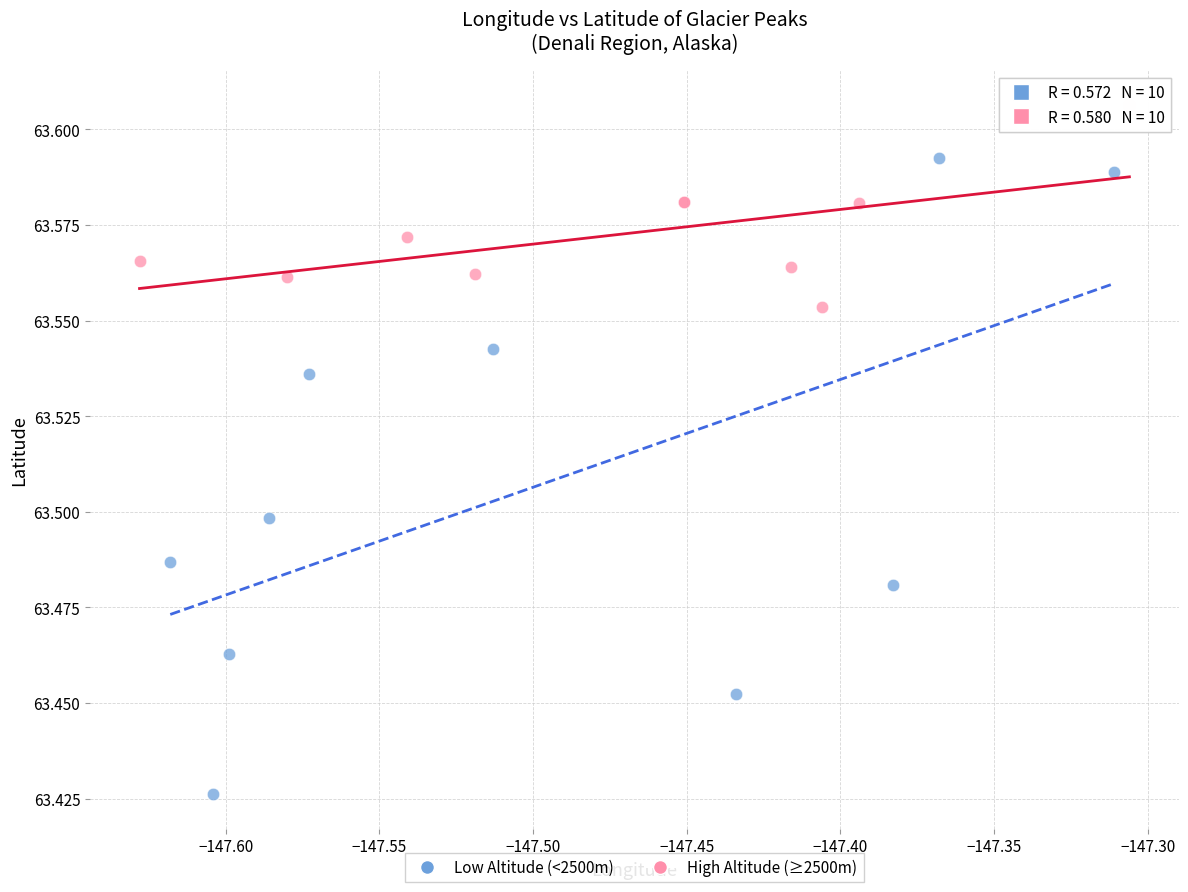

Which series contains the highest Y value?

High Altitude (≥2500m)